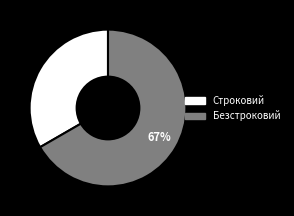

Which slice is the largest?

Безстроковий